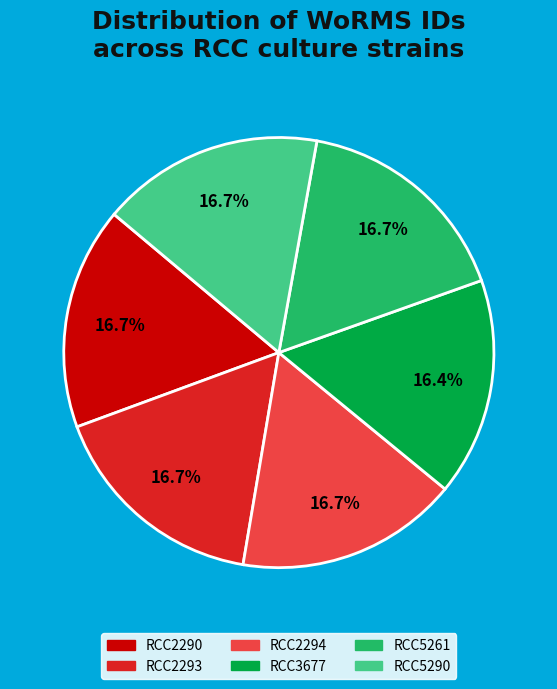

Does RCC3677 account for over 50% of the chart?

No